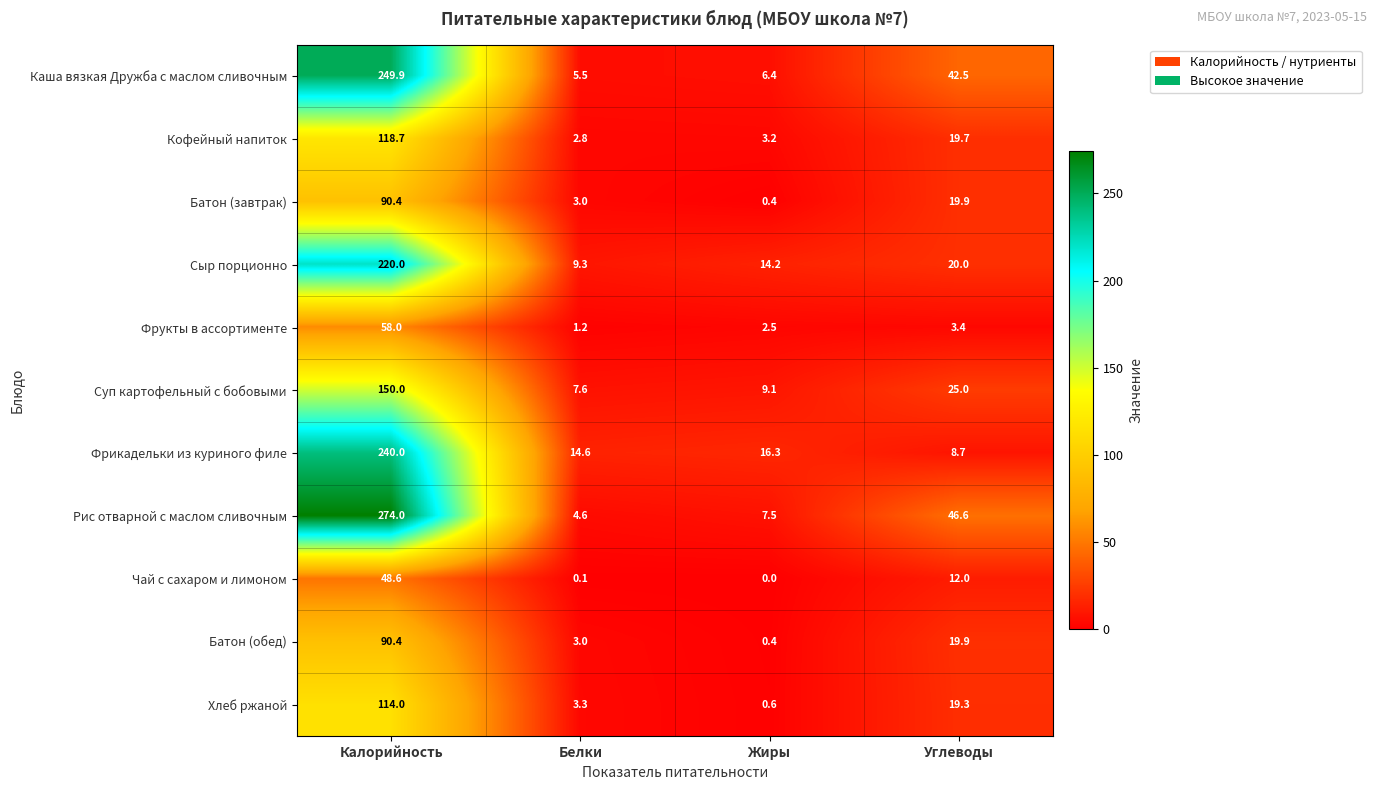

List the labels in order of Батон (обед) value, largest first.

Калорийность, Углеводы, Белки, Жиры